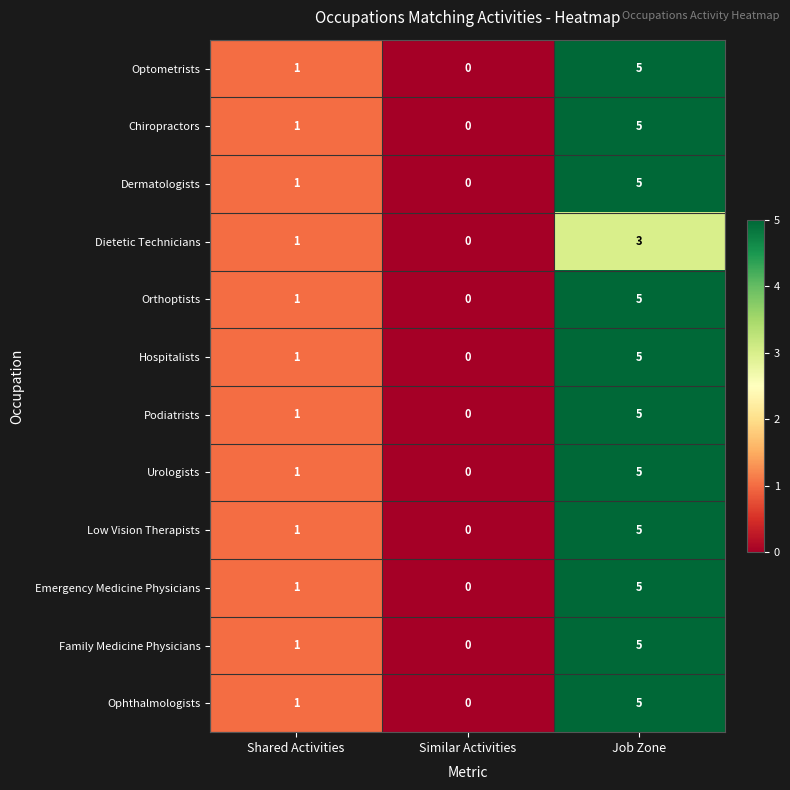

The Dietetic Technicians series shows 5 at Job Zone. True or false?

False